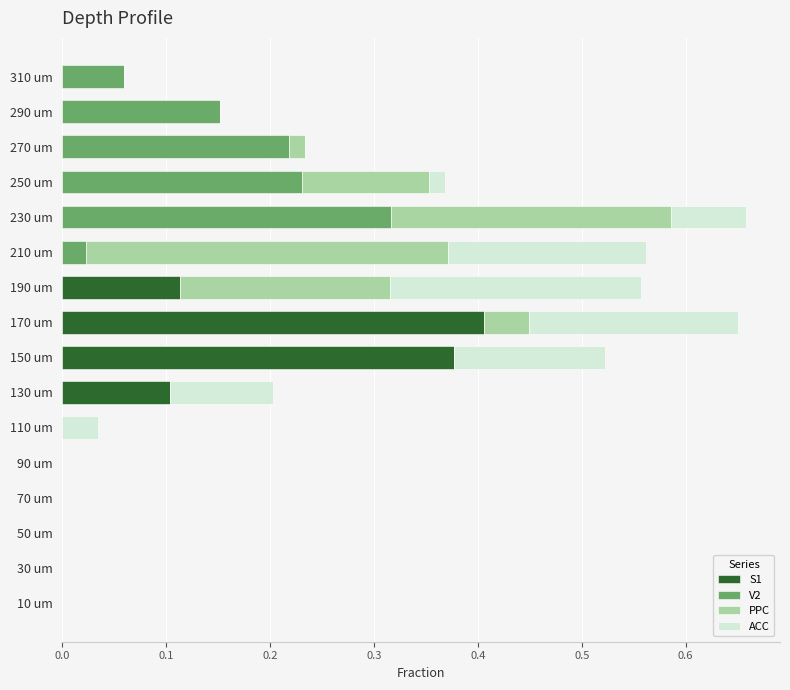

What is the sum of all S1 values?

1.0